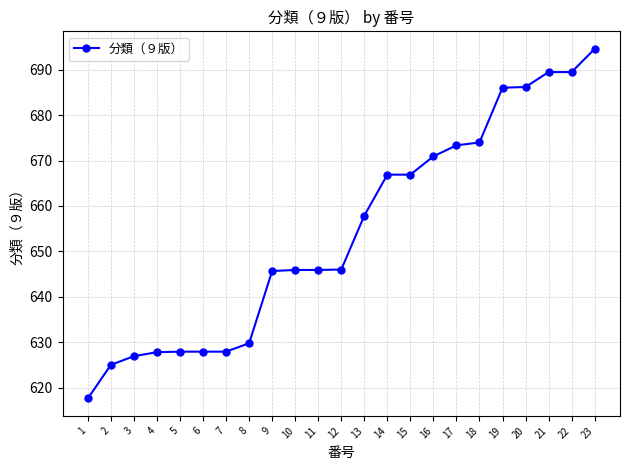

How many lines are shown in the chart?

1